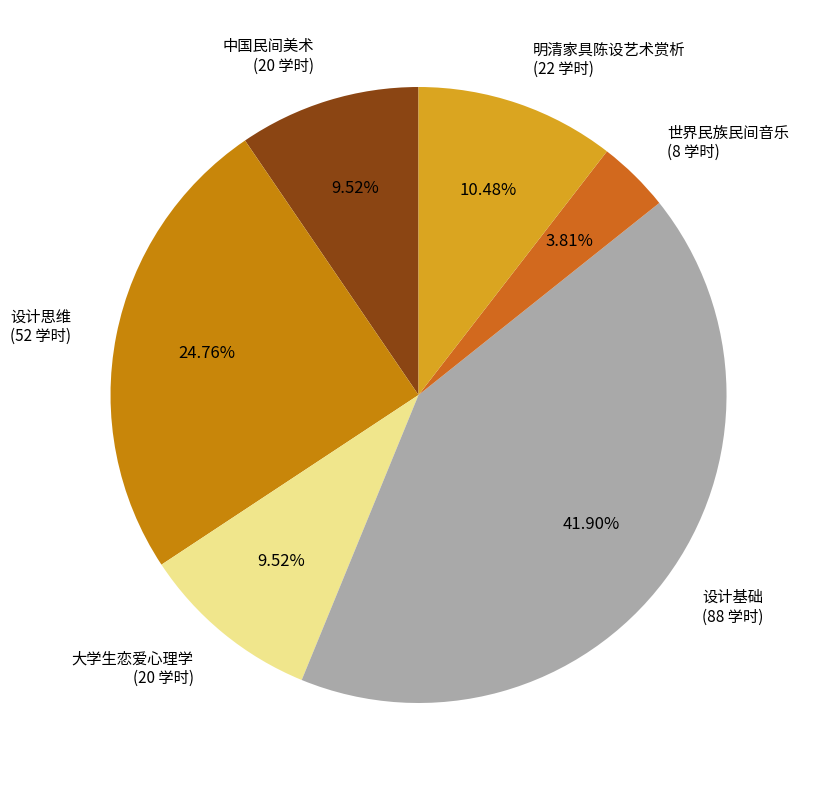

True or false: 大学生恋爱心理学 accounts for 10% of the total.

True